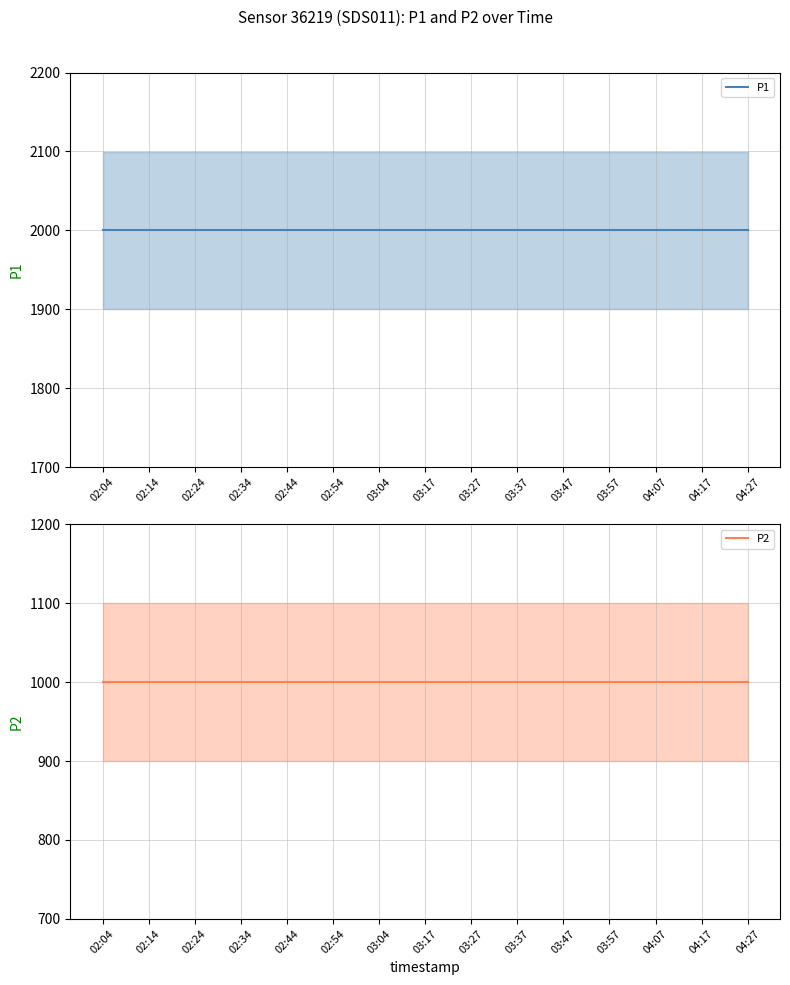

What is the maximum value for P1?

1999.9